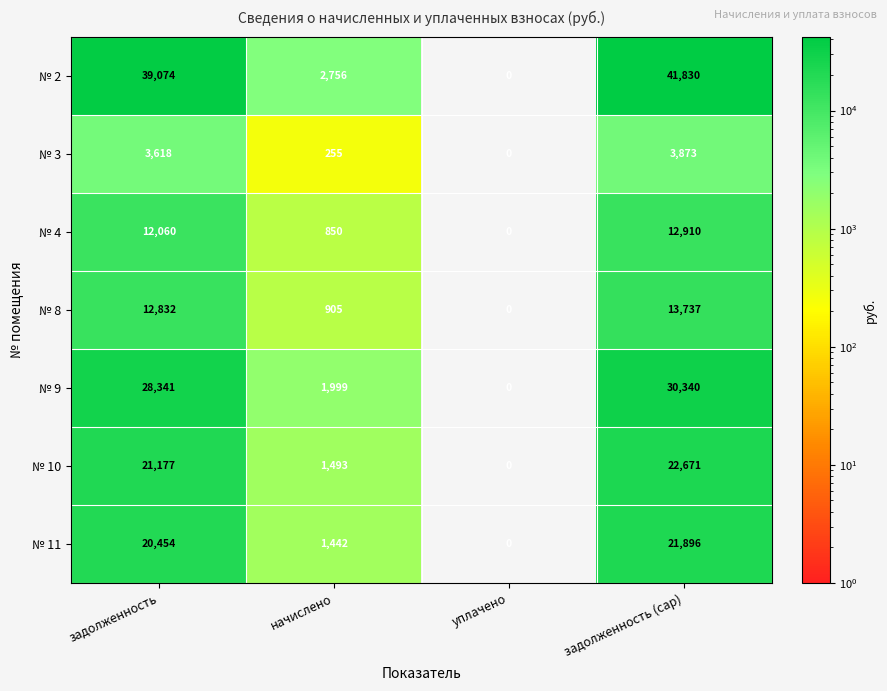

Read the № 4 value at задолженность (cap), to the nearest 100.

12900